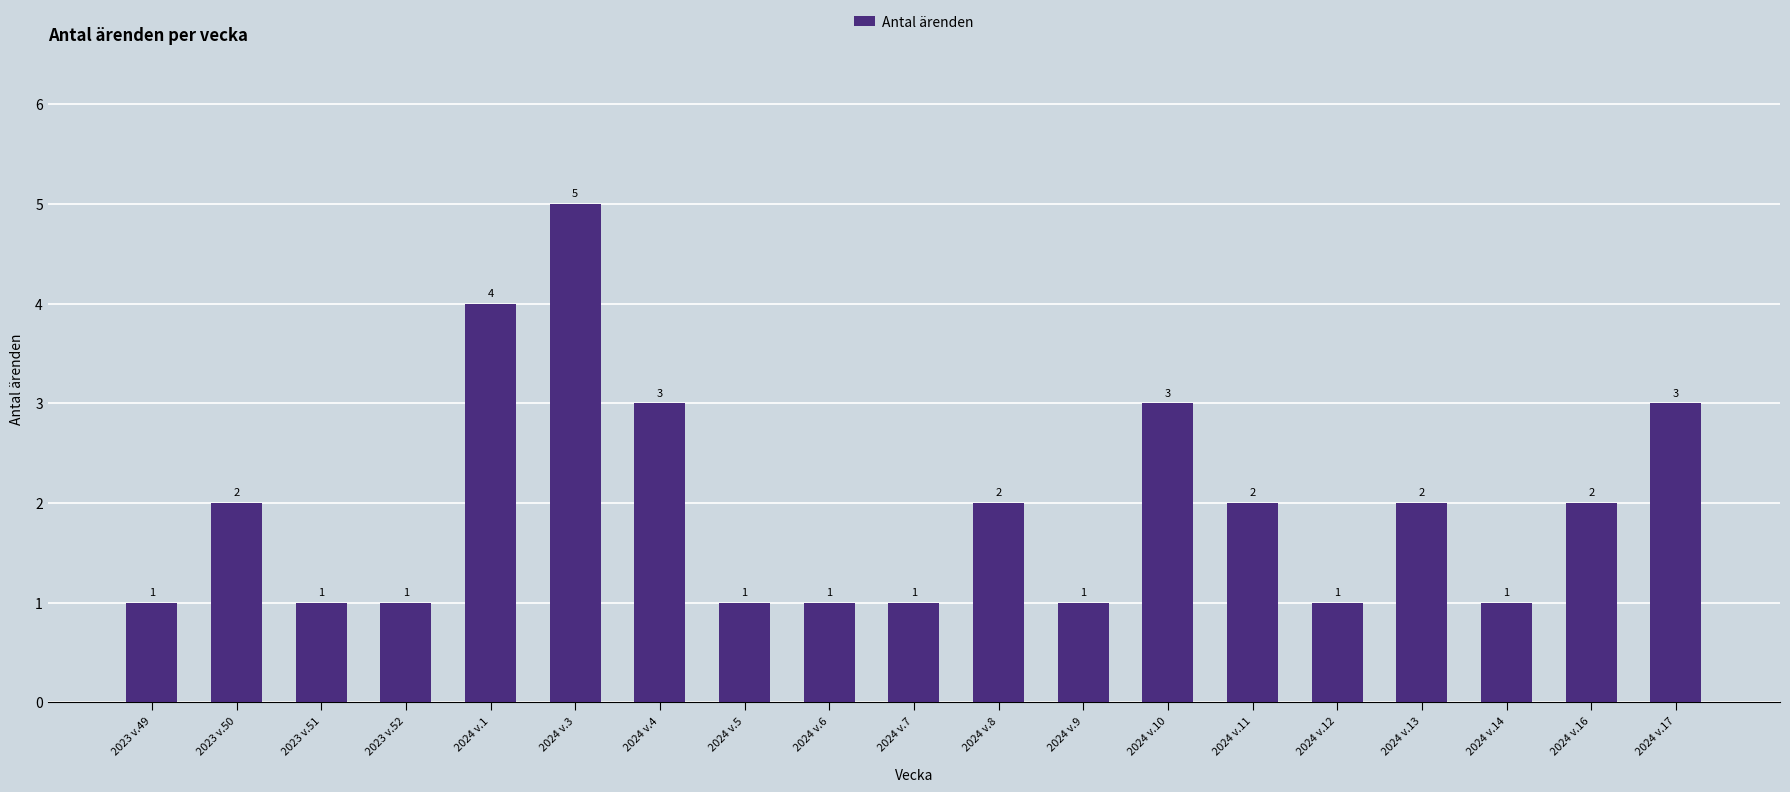

Reading left to right, what are all the values shown in this chart?

2023 v.49=1	2023 v.50=2	2023 v.51=1	2023 v.52=1	2024 v.1=4	2024 v.3=5	2024 v.4=3	2024 v.5=1	2024 v.6=1	2024 v.7=1	2024 v.8=2	2024 v.9=1	2024 v.10=3	2024 v.11=2	2024 v.12=1	2024 v.13=2	2024 v.14=1	2024 v.16=2	2024 v.17=3